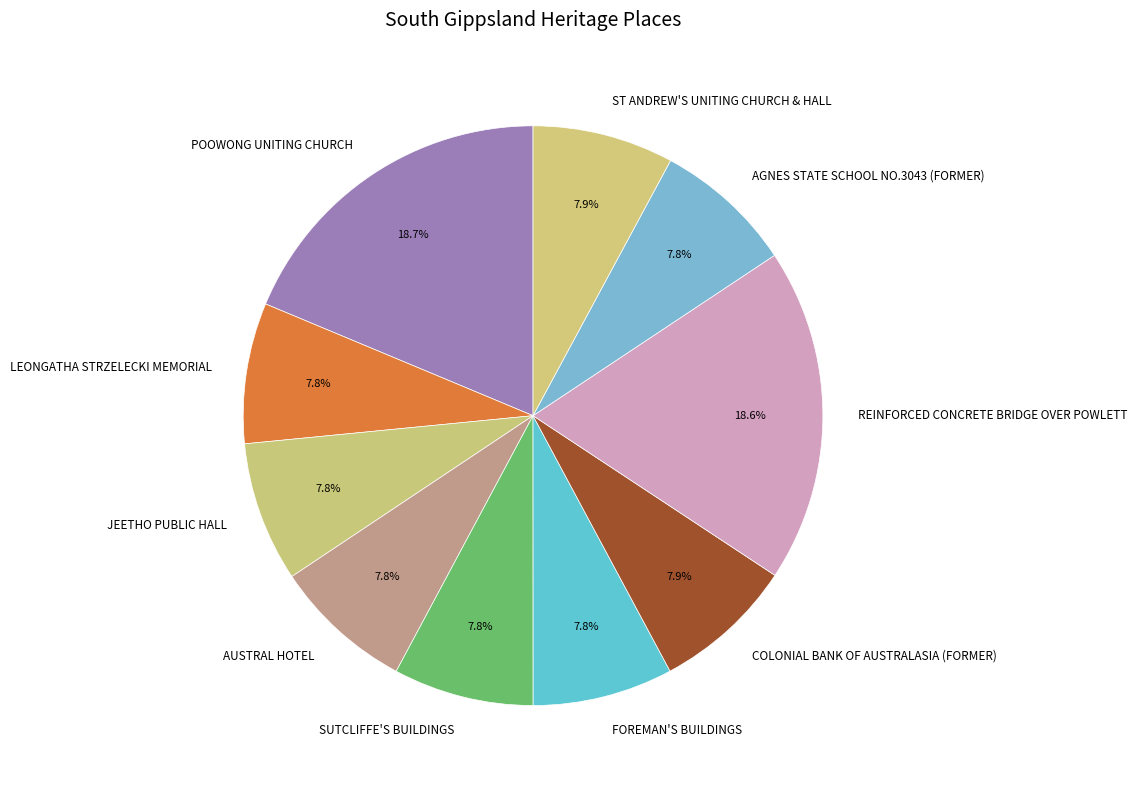

How many segments does this pie chart have?

10